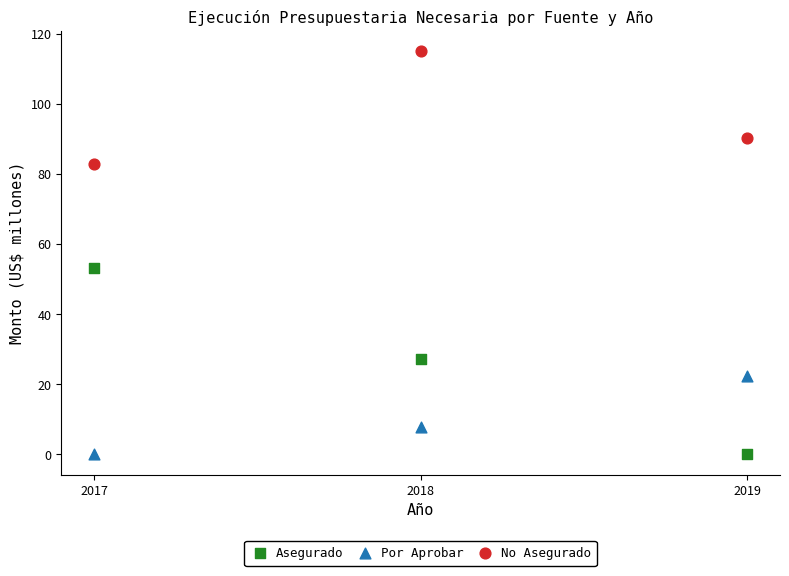

What are all the series names shown in the legend?

Asegurado, Por Aprobar, No Asegurado